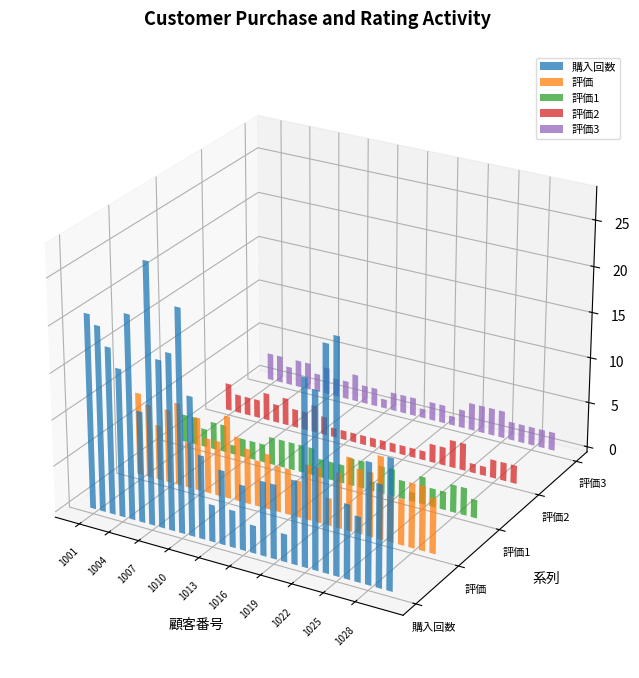

How many bars are there in each group?

5